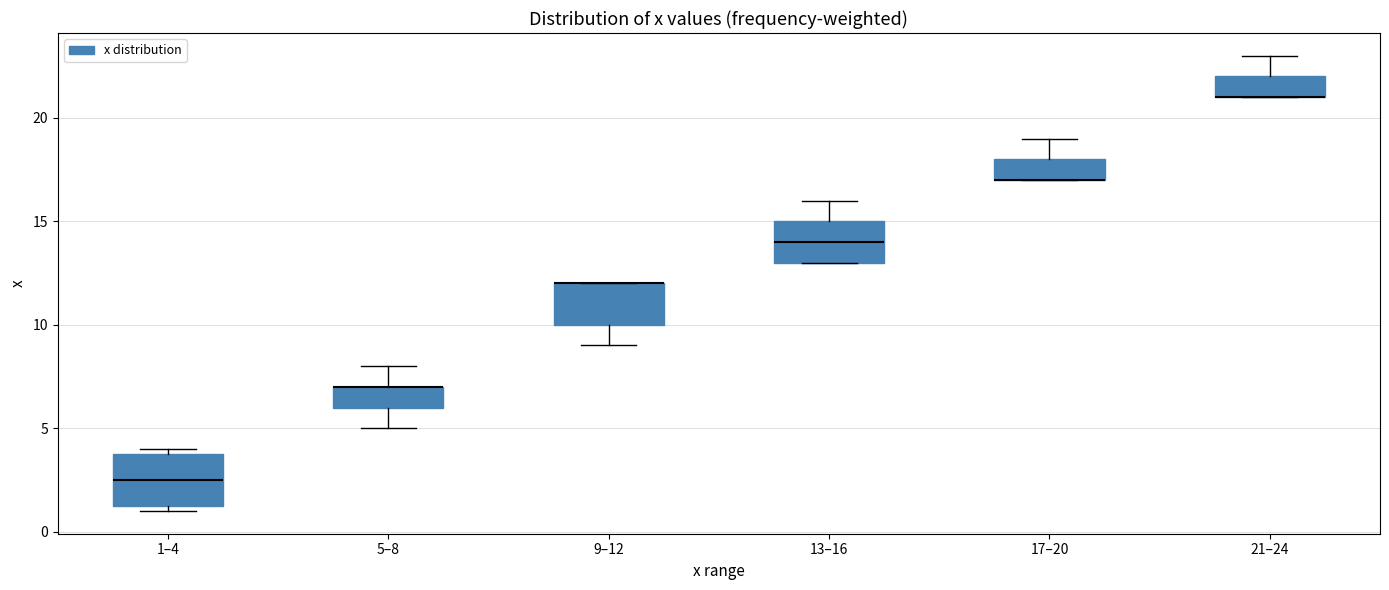

Which box is the tallest, from its lower edge to its upper edge?

1–4